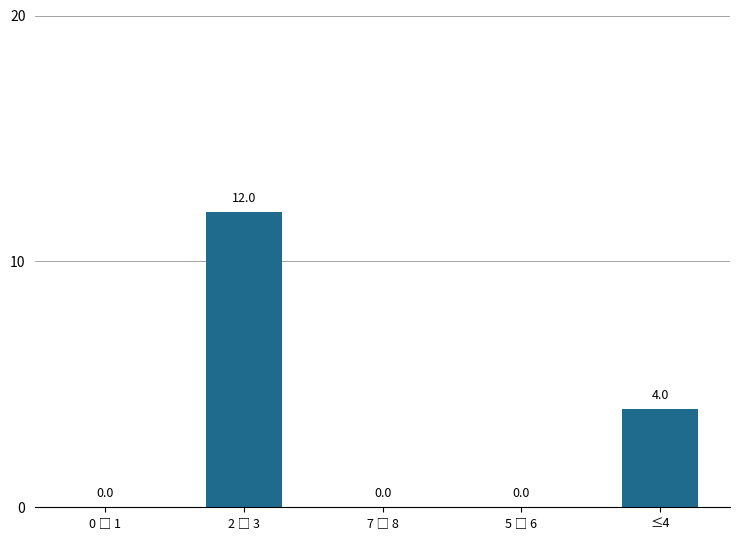

What is the greatest value displayed?

12